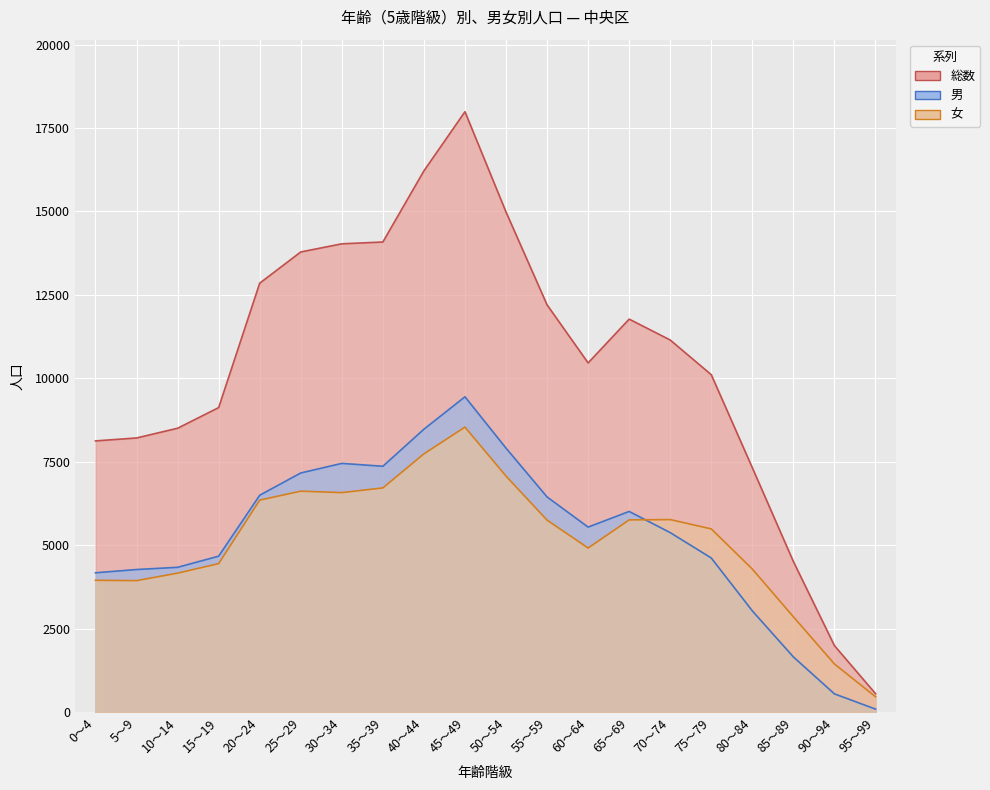

Where does the 総数 series first go above 11149?

20～24